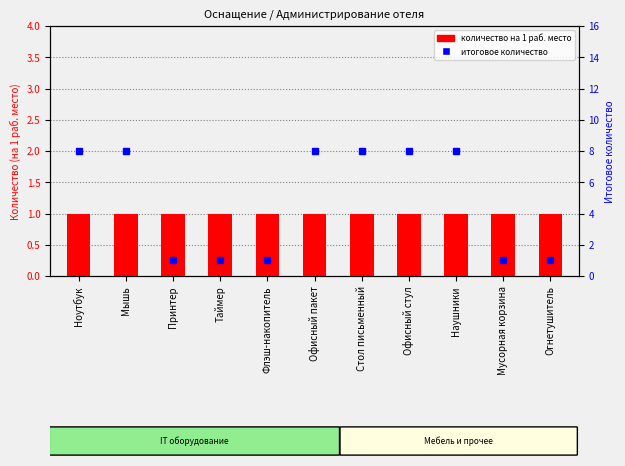

Reading left to right, what are all the values shown in this chart?

количество на 1 раб. место: Ноутбук=1	Мышь=1	Принтер=1	Таймер=1	Флэш-накопитель=1	Офисный пакет=1	Стол письменный=1	Офисный стул=1	Наушники=1	Мусорная корзина=1	Огнетушитель=1
итоговое количество: Ноутбук=8	Мышь=8	Принтер=1	Таймер=1	Флэш-накопитель=1	Офисный пакет=8	Стол письменный=8	Офисный стул=8	Наушники=8	Мусорная корзина=1	Огнетушитель=1